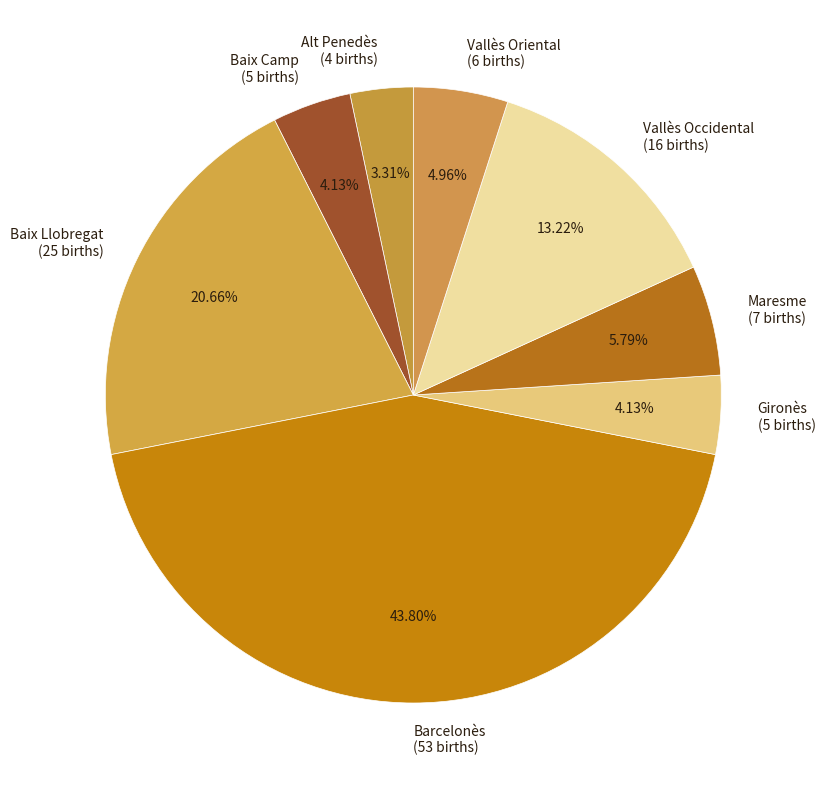

True or false: Alt Penedès accounts for 3% of the total.

True